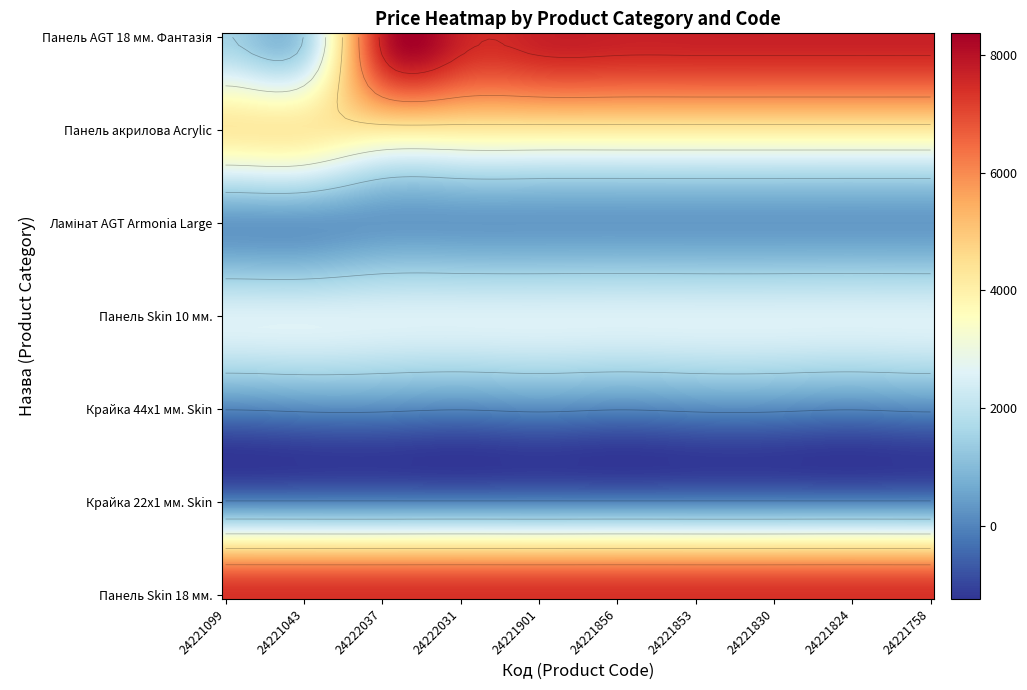

Which has a higher value, 4 or 2?

4